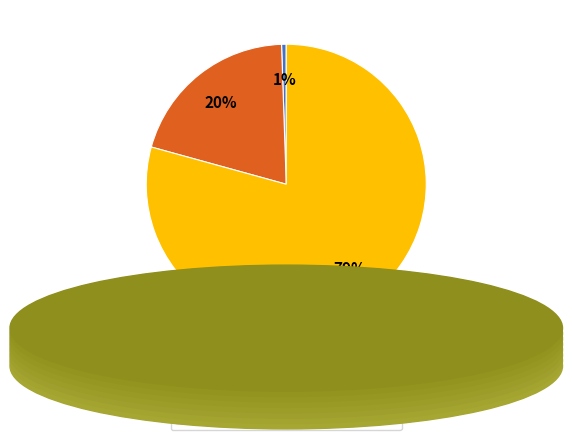

Is there a majority slice in this chart?

Yes